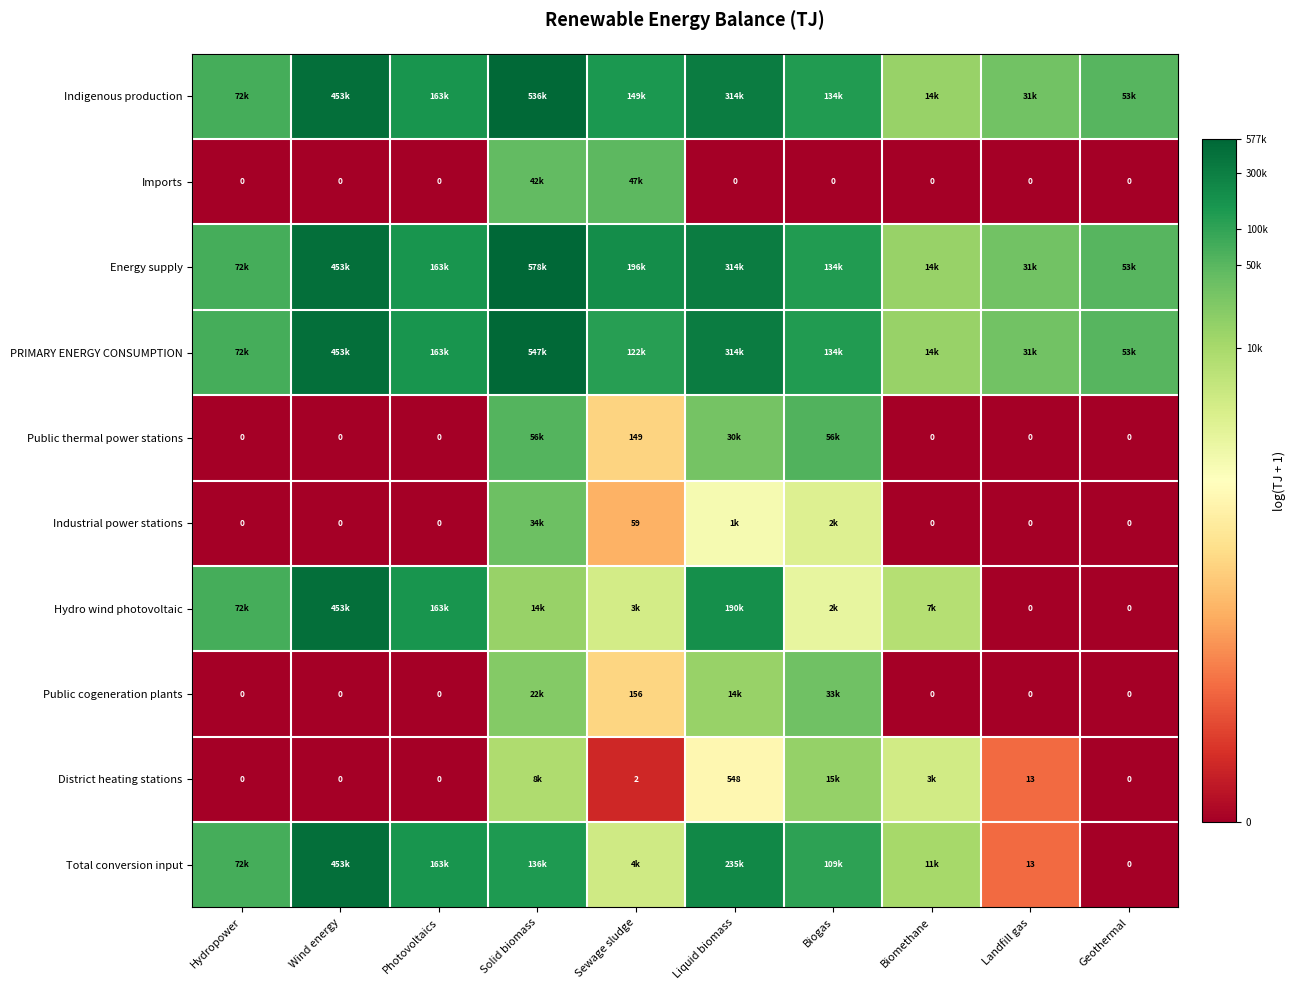

At which category does the chart reach its peak across all series?

Solid biomass